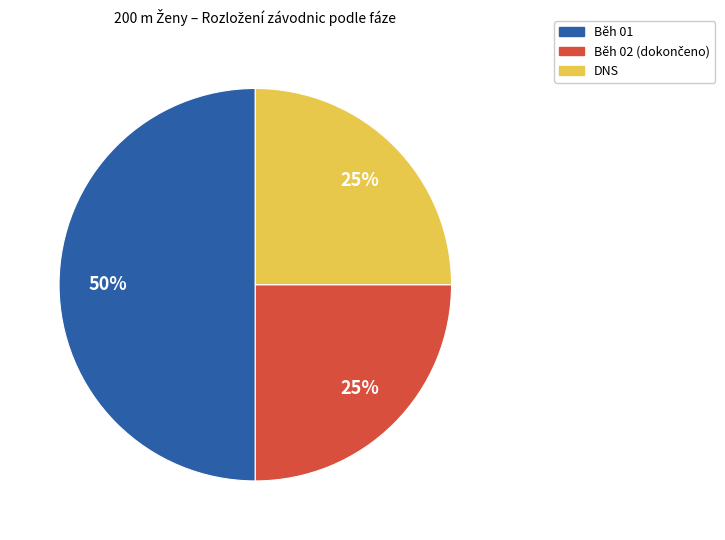

Which category has the biggest portion of the pie?

Běh 01